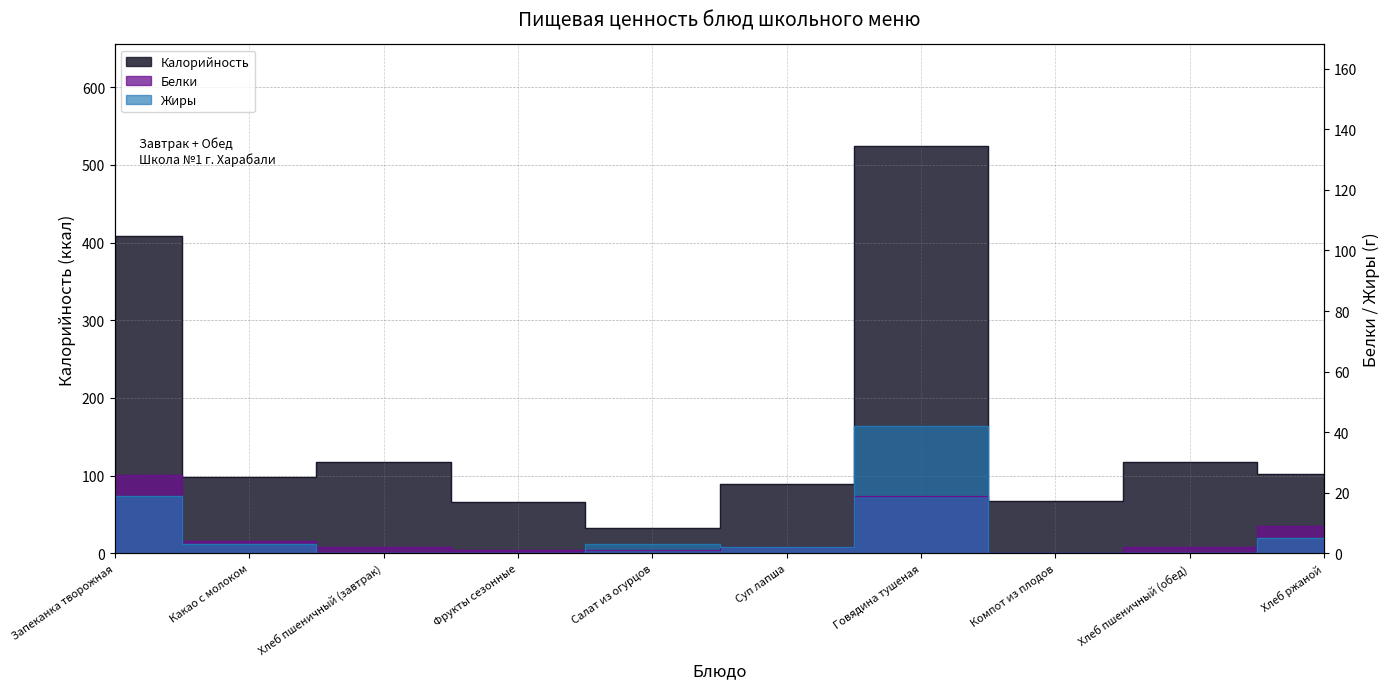

Which series has the largest range (max minus min)?

Калорийность